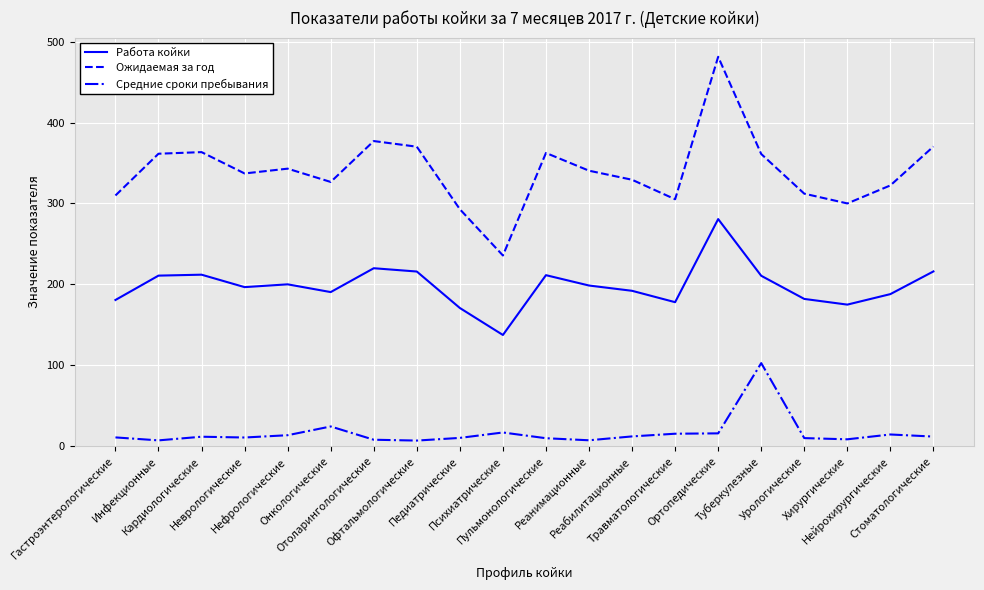

What is the maximum value shown in the chart?

481.2